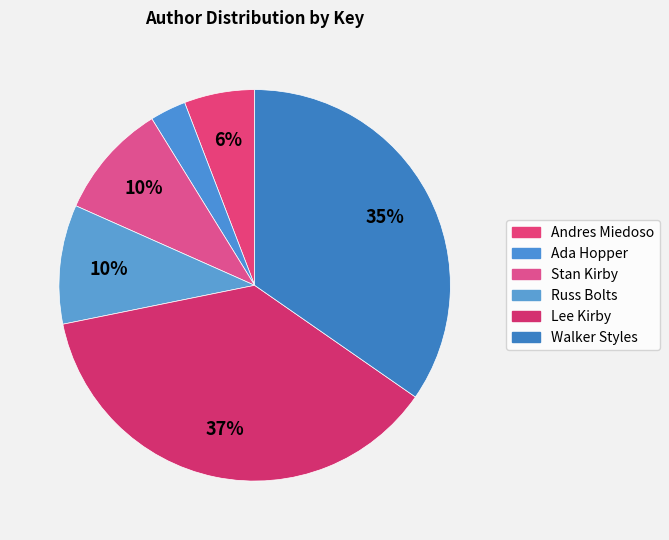

How many segments does this pie chart have?

6